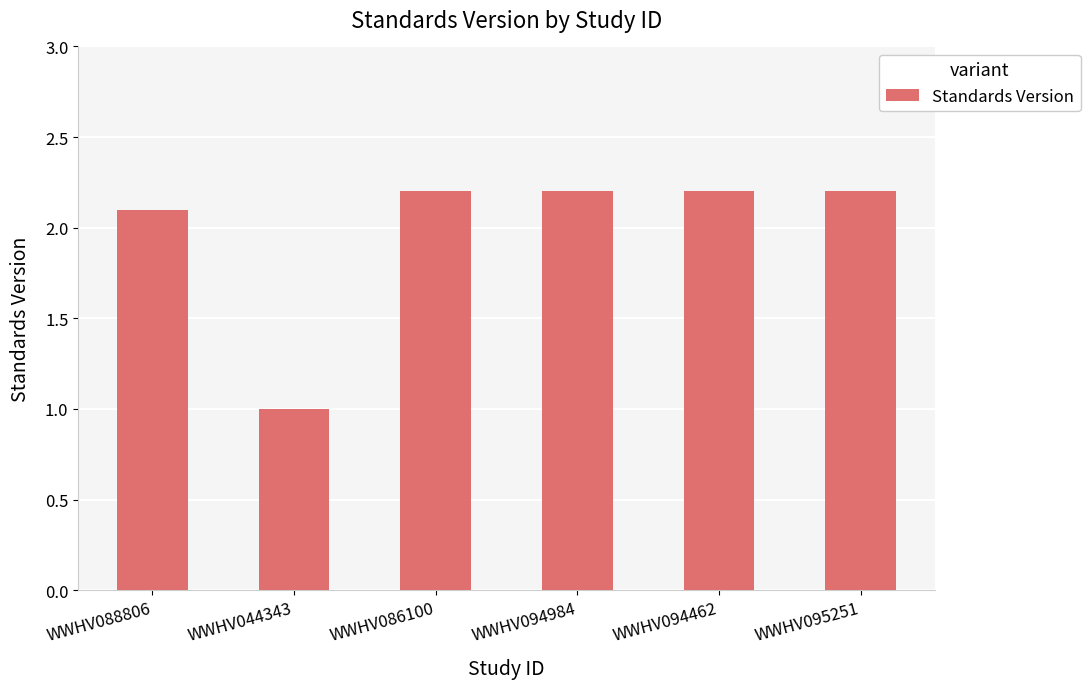

Is it true that the value at WWHV095251 is 3.9?

False